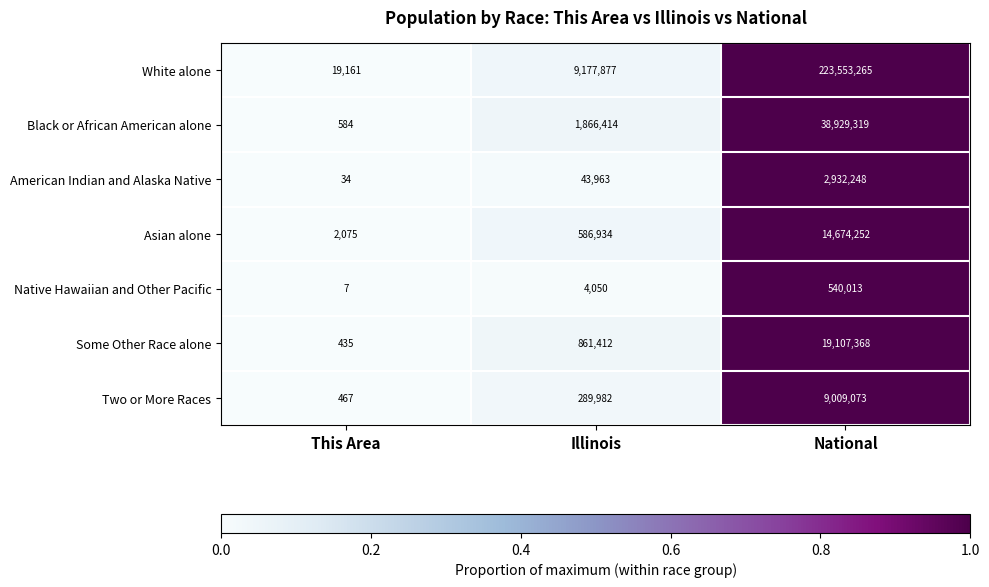

The Some Other Race alone series shows 1302000 at Illinois. True or false?

False